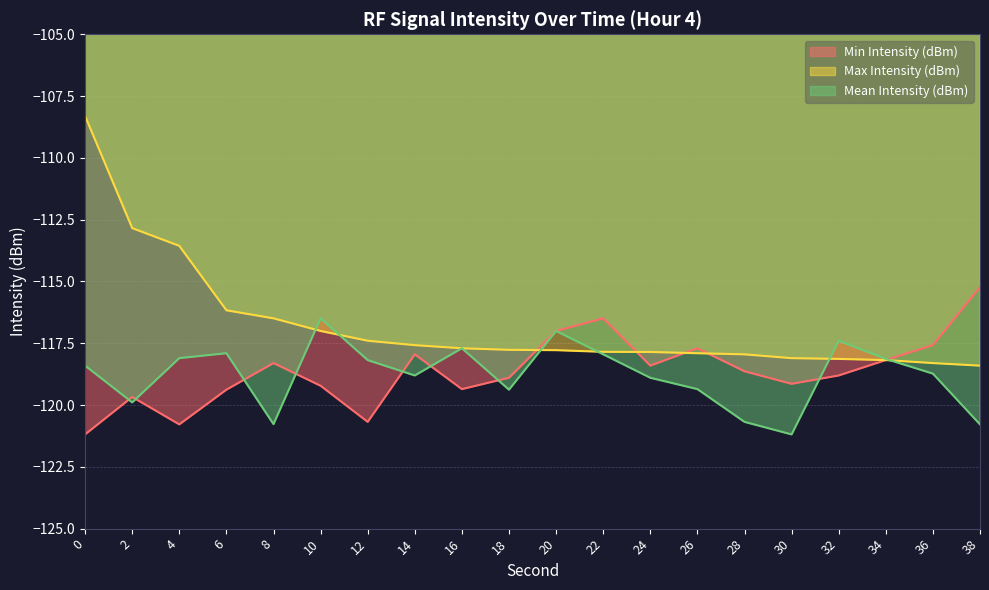

Reading left to right, transcribe all the data shown in this chart.

Min Intensity (dBm): -121.2	-119.7	-120.8	-119.4	-118.3	-119.2	-120.7	-117.9	-119.4	-118.9	-117.0	-116.5	-118.4	-117.7	-118.6	-119.1	-118.8	-118.2	-117.6	-115.2
Max Intensity (dBm): -108.3	-112.8	-113.6	-116.2	-116.5	-117.0	-117.4	-117.6	-117.7	-117.8	-117.8	-117.8	-117.9	-117.9	-117.9	-118.1	-118.1	-118.2	-118.3	-118.4
Mean Intensity (dBm): -118.4	-119.9	-118.1	-117.9	-120.8	-116.5	-118.2	-118.8	-117.7	-119.4	-117.0	-117.9	-118.9	-119.4	-120.7	-121.2	-117.4	-118.1	-118.7	-120.8